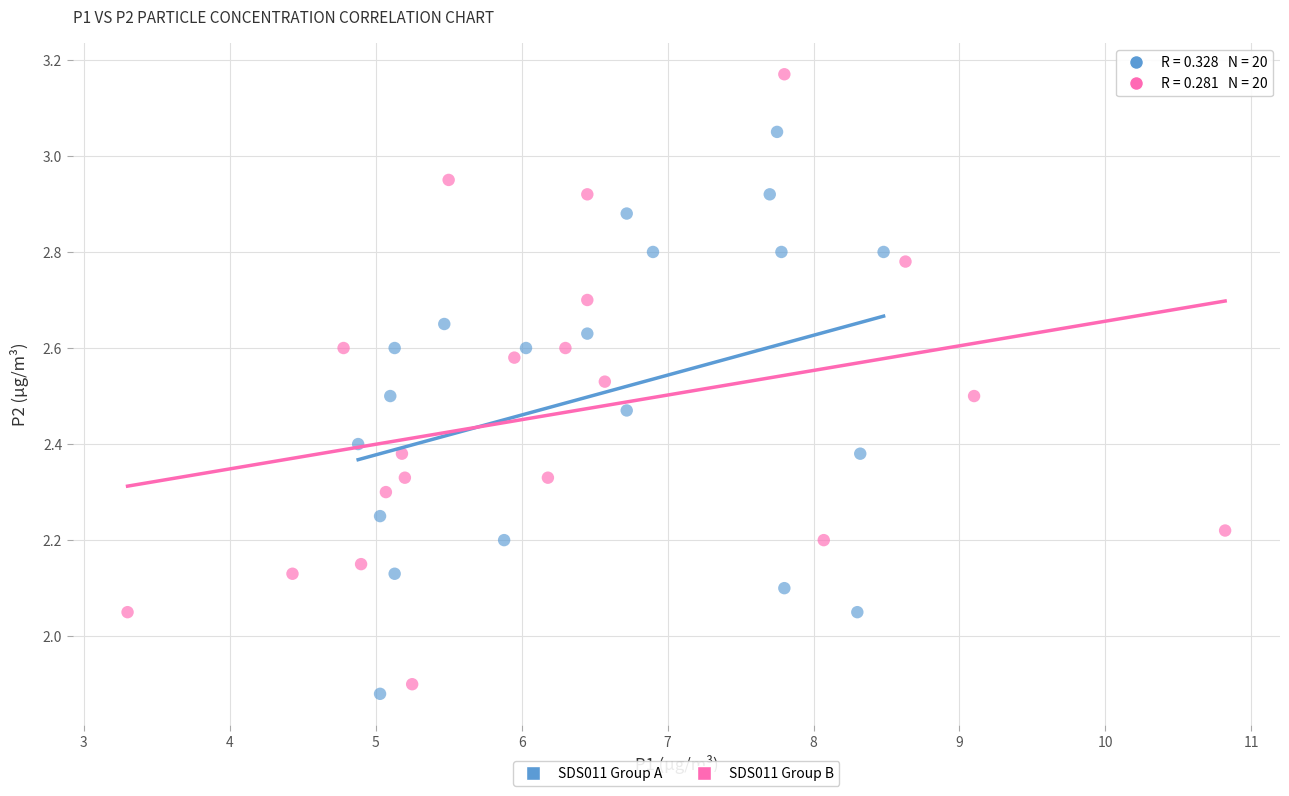

Which series contains the highest Y value?

SDS011 Group B